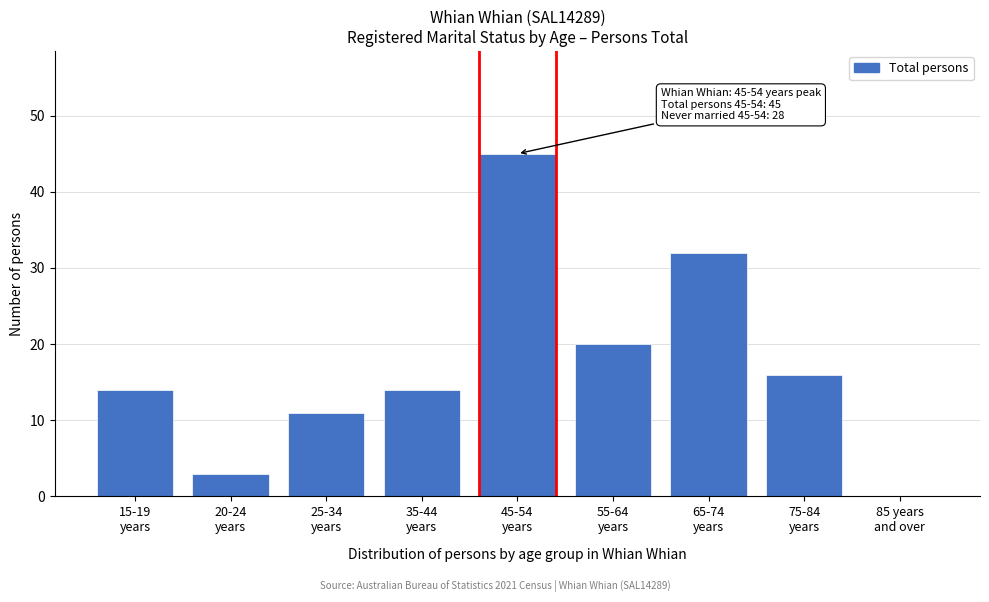

What is the maximum value shown in the chart?

45